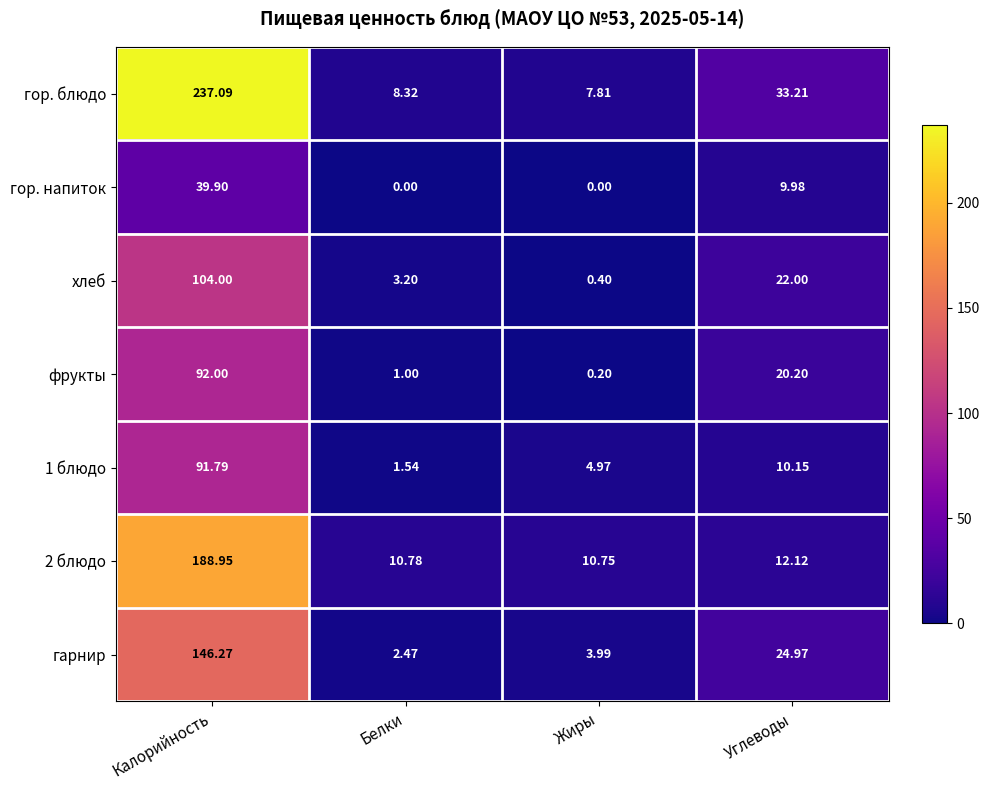

List the labels in order of 2 блюдо value, smallest first.

Жиры, Белки, Углеводы, Калорийность